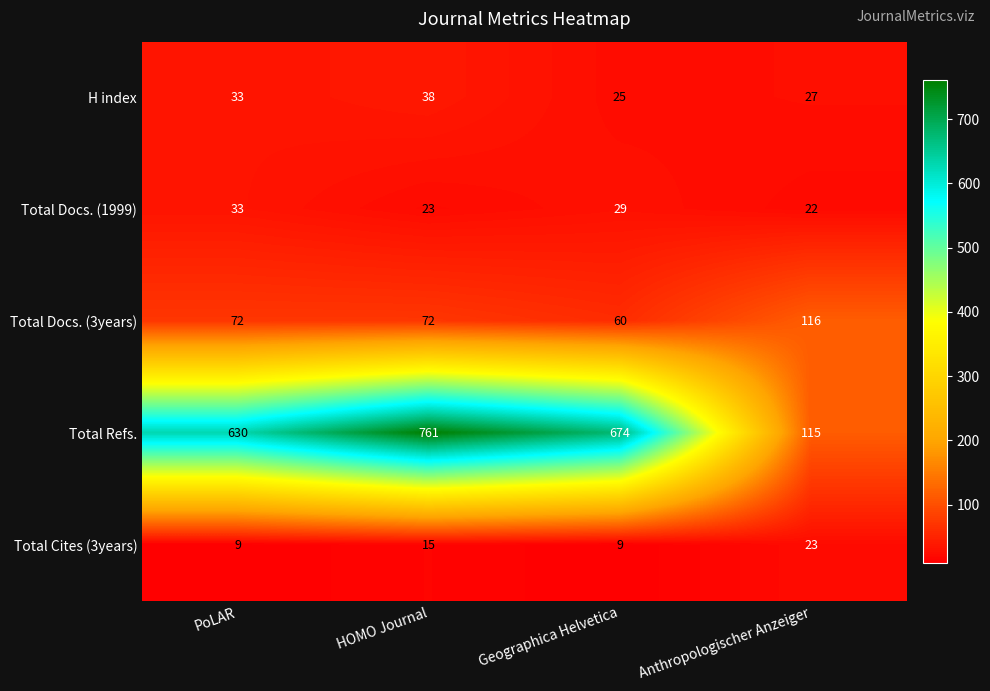

What is the spread (max minus min) of values at HOMO Journal?

746